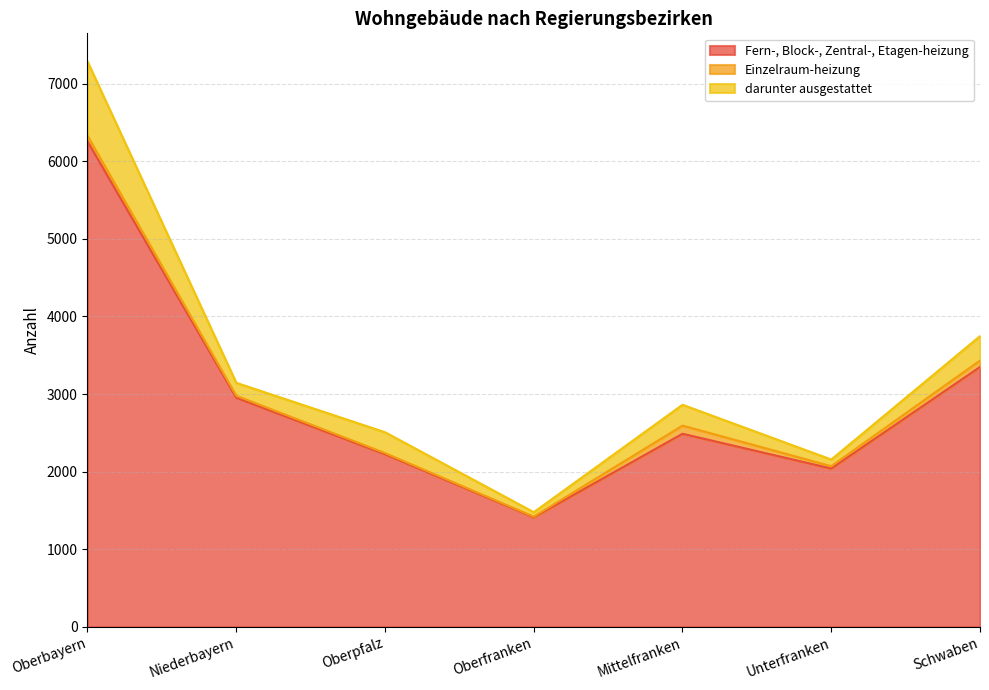

In Fern-, Block-, Zentral-, Etagen-heizung, how many points are higher than both neighbors (excluding endpoints)?

1